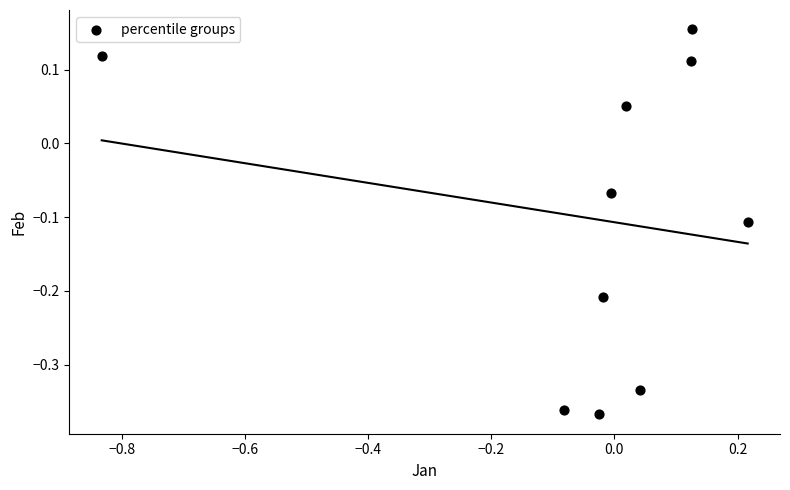

What is the range of X values (max minus min)?

1.0